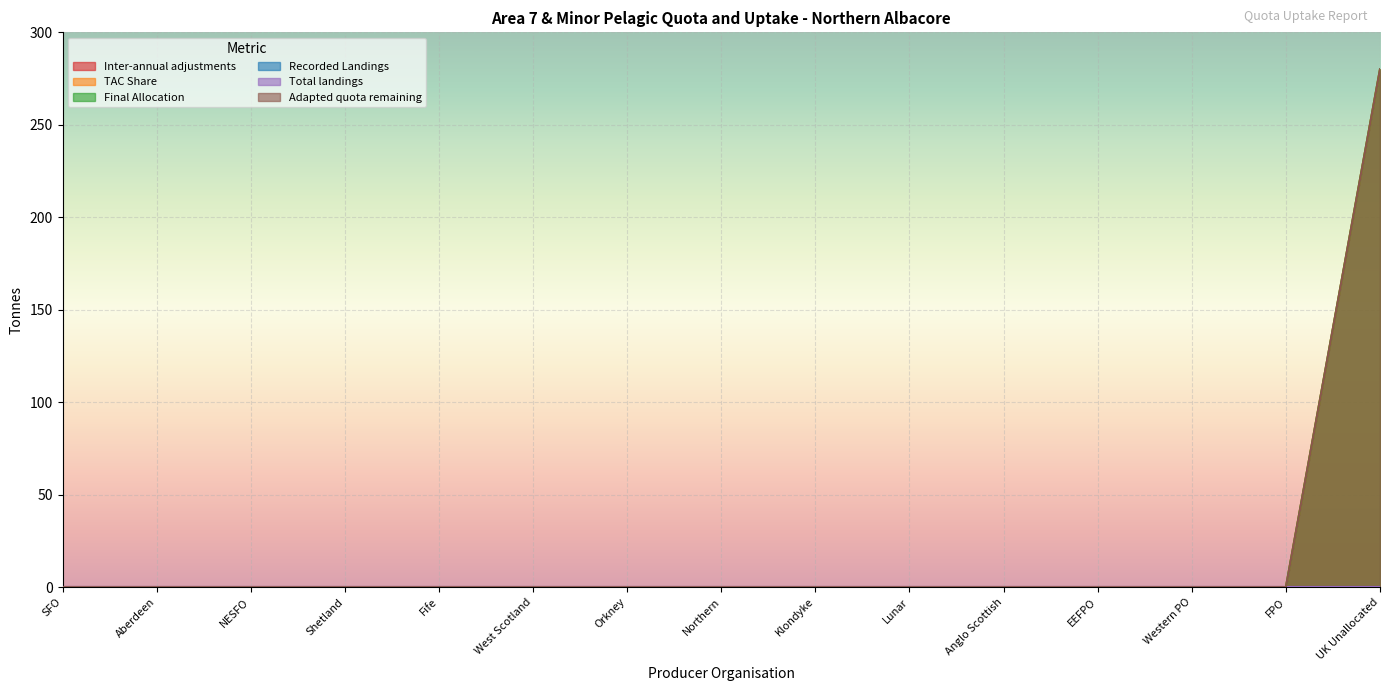

At which category is the sum across all series the highest?

UK Unallocated